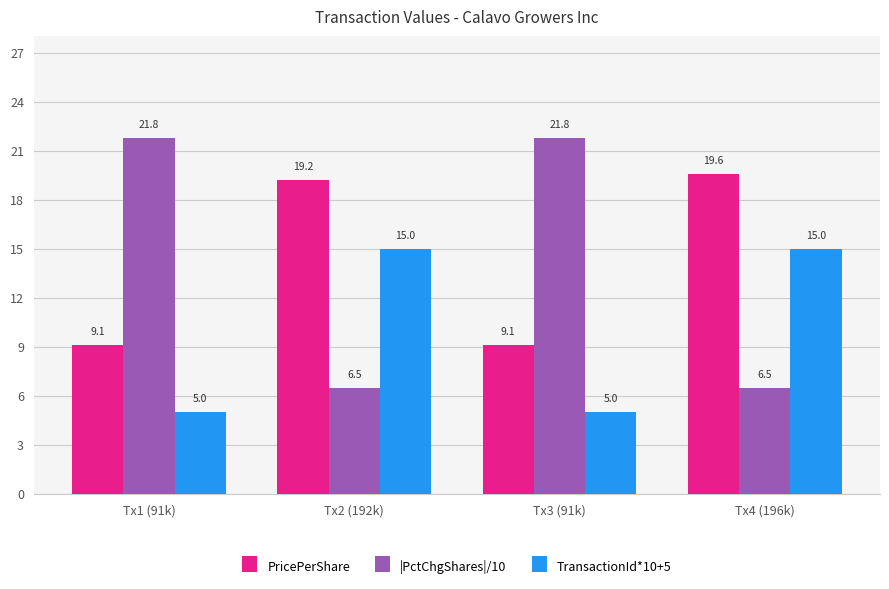

True or false: |PctChgShares|/10 has a value of 10.9 at Tx4 (196k).

False